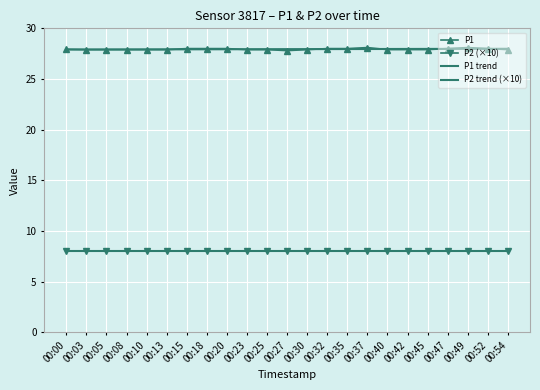

How many data points does each series have?

23